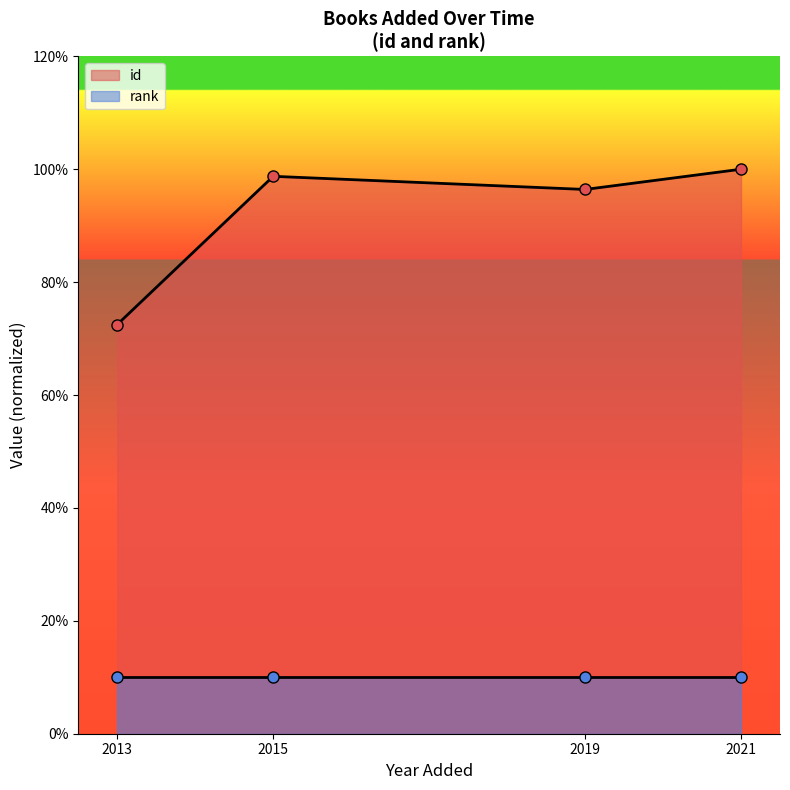

At which label does id reach its minimum?

2013